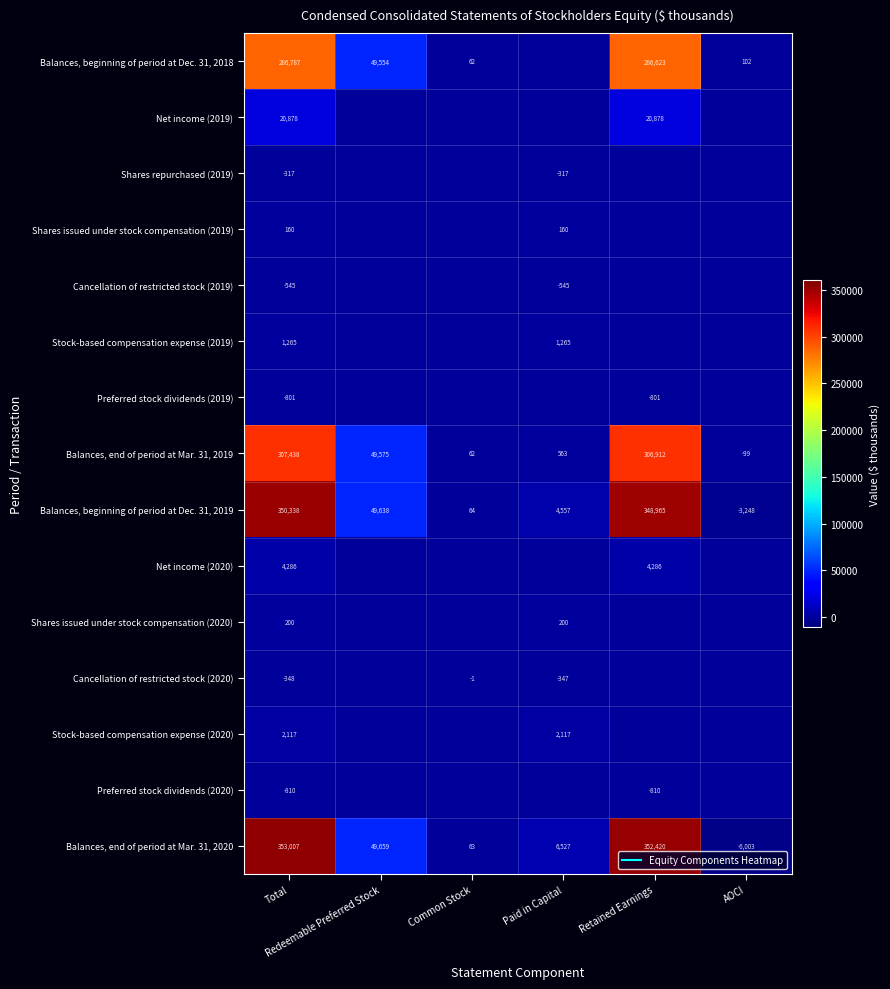

Count the number of categories in the chart.

6